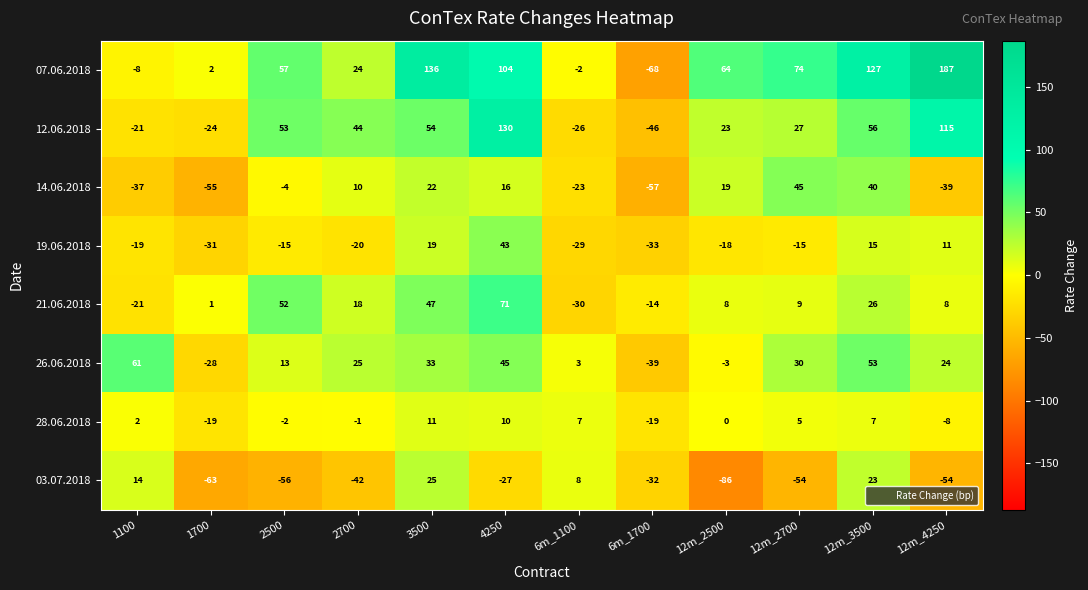

Which series changed the most between 6m_1100 and 12m_4250?

07.06.2018